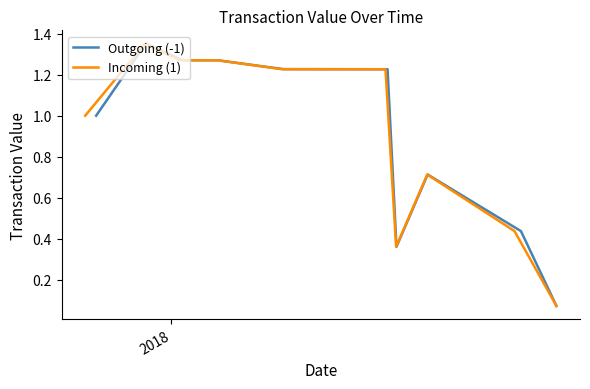

Reading left to right, what are all the values shown in this chart?

Outgoing (-1): 1.0	1.4	1.3	1.3	1.2	1.2	0.4	0.7	0.4	0.1
Incoming (1): 1.0	1.4	1.3	1.3	1.2	1.2	0.4	0.7	0.4	0.1